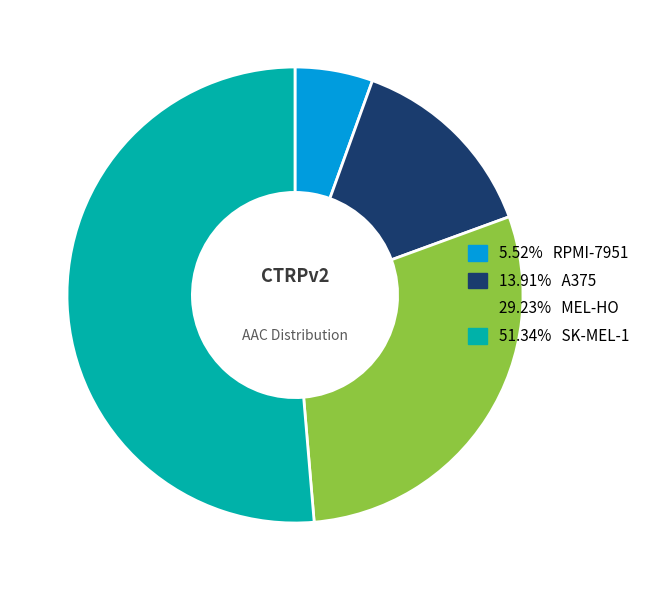

How many segments does this pie chart have?

4